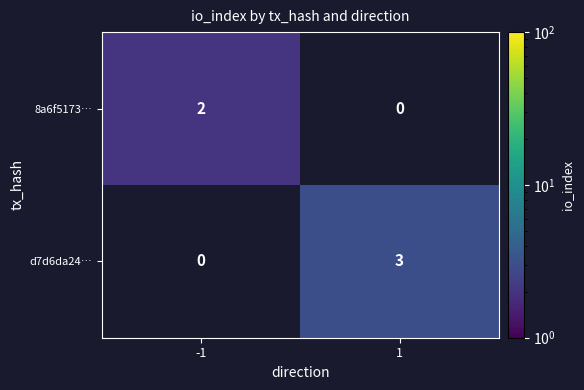

Is the value of 8a6f5173… at -1 greater than the value of d7d6da24… at 1?

No